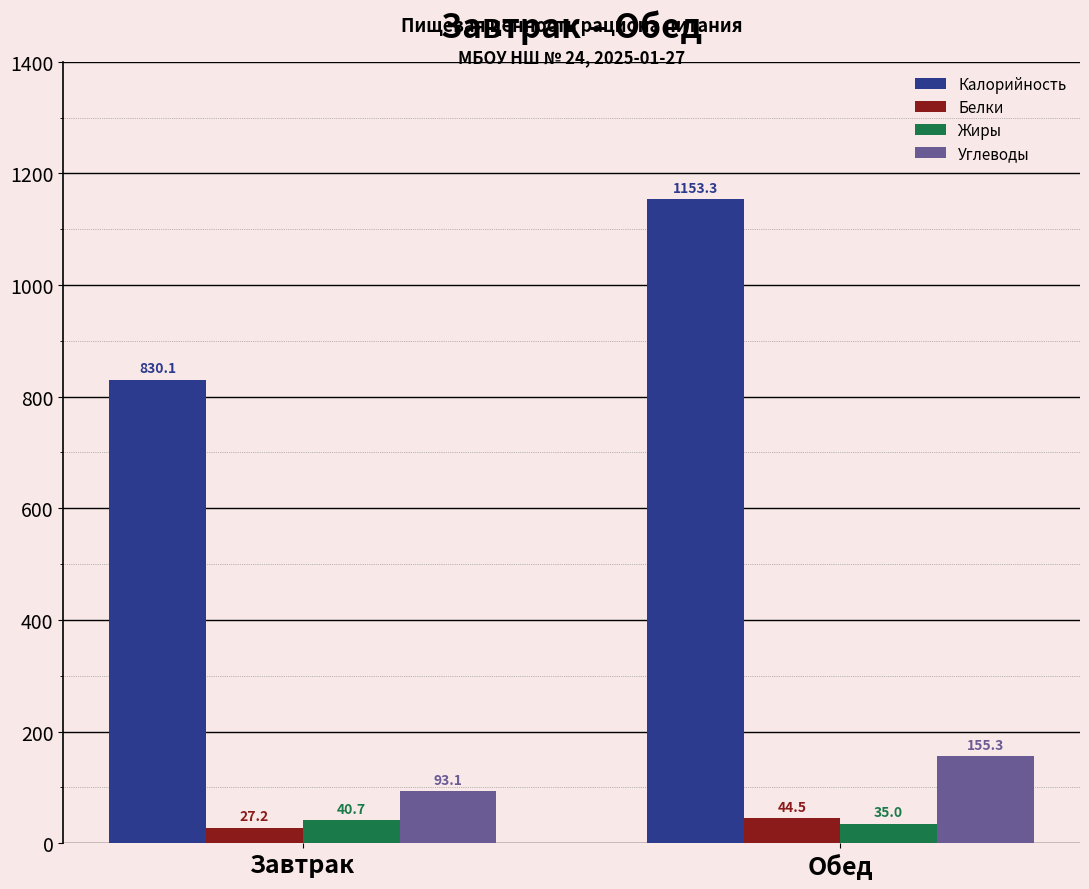

Count the number of categories in the chart.

2